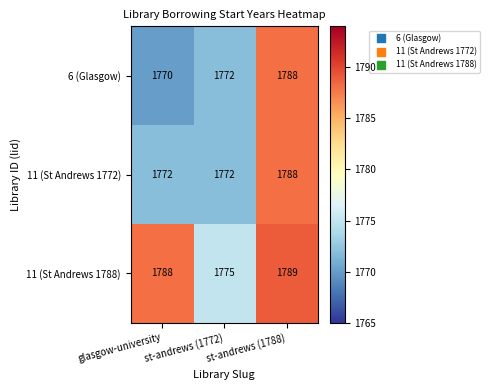

What is the difference between the 11 (St Andrews 1772) values at st-andrews (1772) and st-andrews (1788)?

16